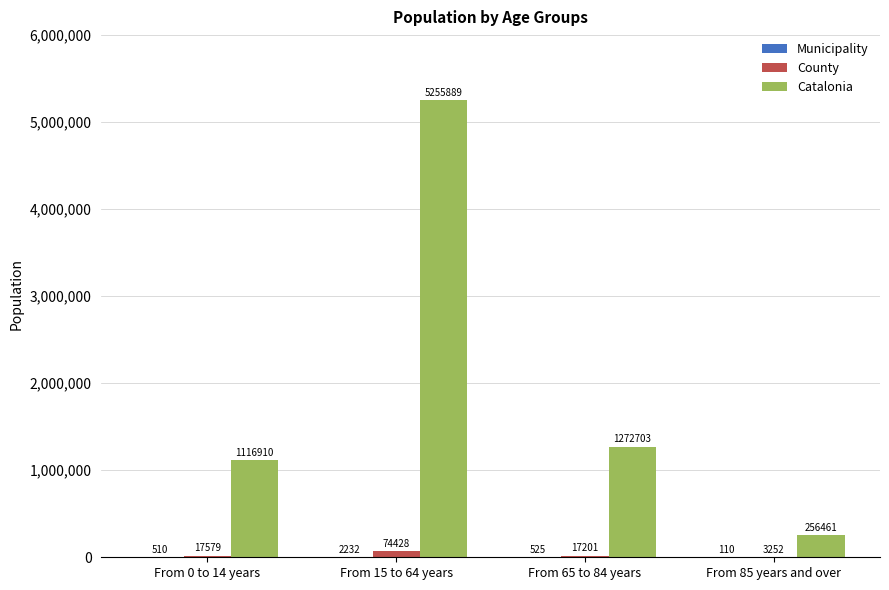

Which series changed the most between From 0 to 14 years and From 85 years and over?

Catalonia